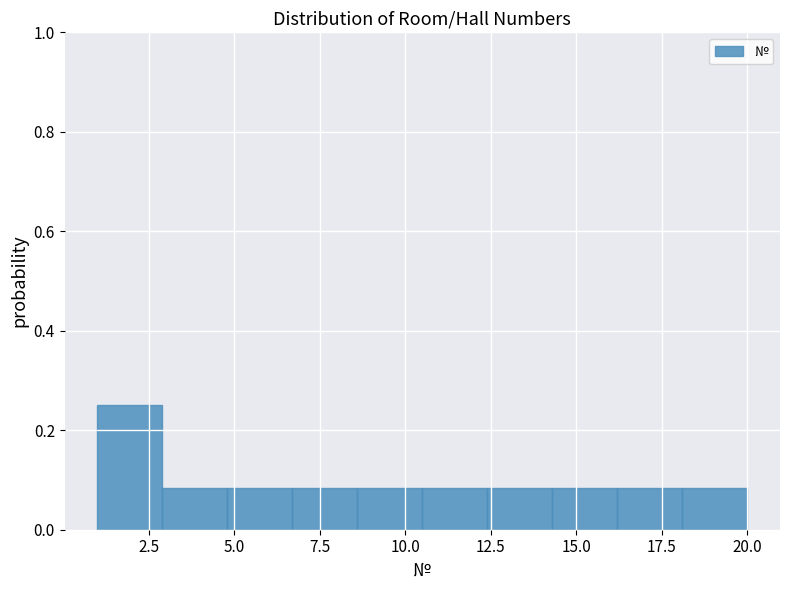

Around what value on the x-axis is the tallest bar? Give the approximate position of its centre, as read against the axis.

2.0